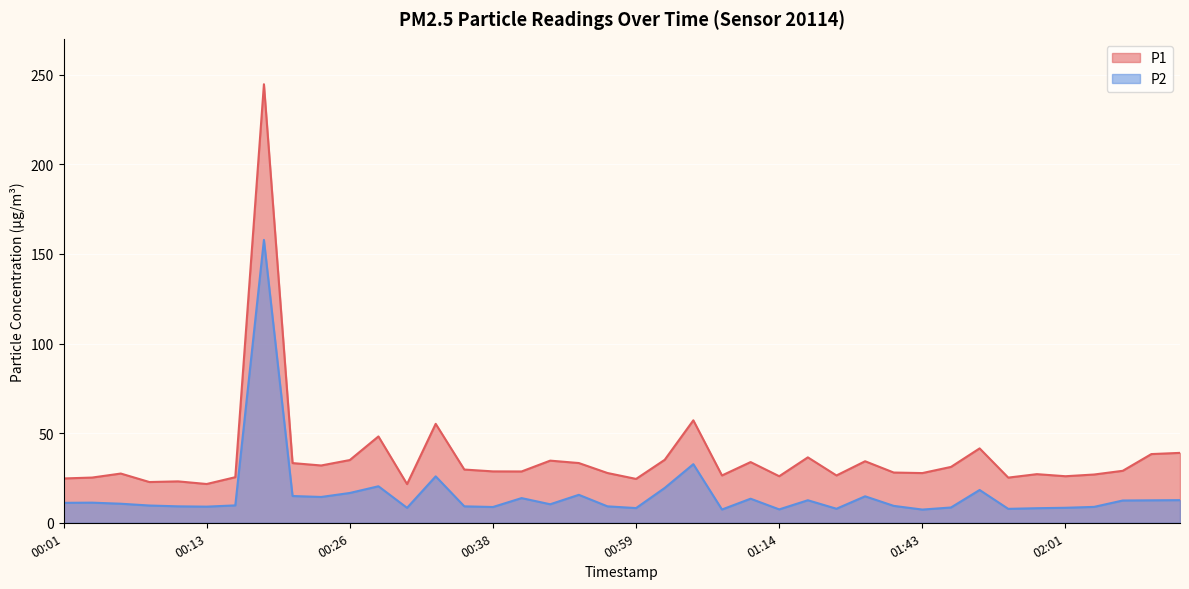

What is the label of the 5th point from the right?

02:01